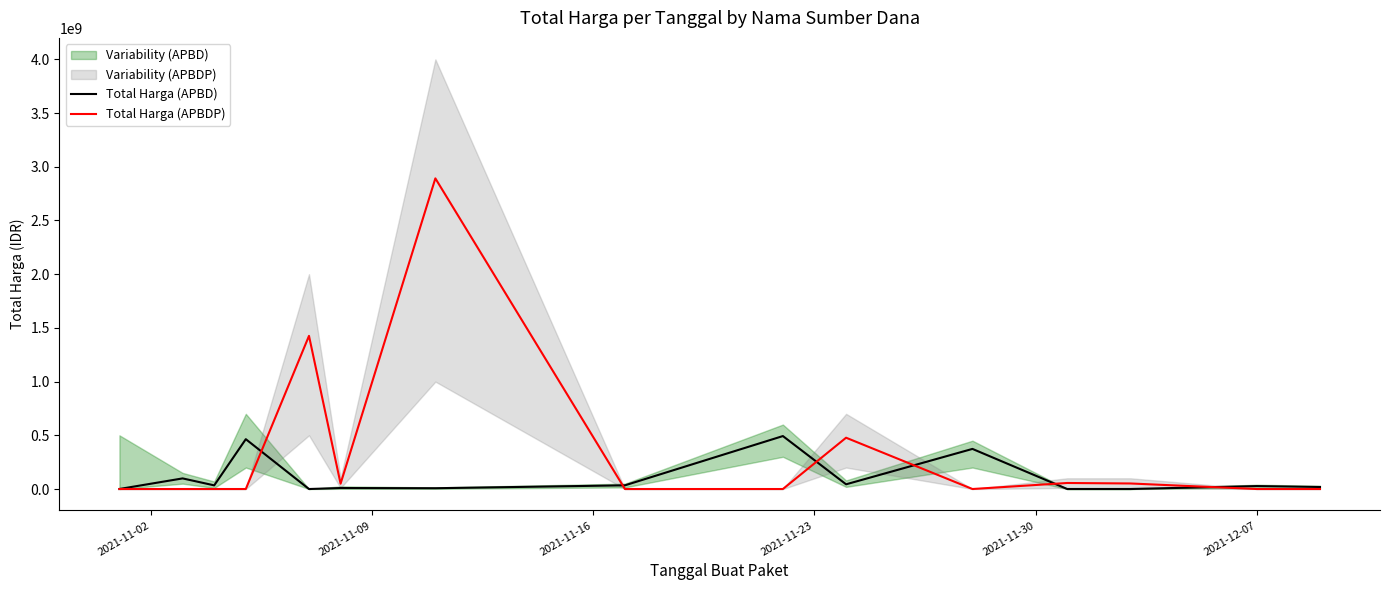

Reading right to left, extract all data points from this chart.

Total Harga (APBD): 18900000	27412000	0	0	373404000	43859200	493000000	34292000	7401240	9180000	0	464002100	34000000	98772570	333600
Total Harga (APBDP): 0	0	51601000	56152800	0	477600000	0	0	2892122000	49730040	1425867900	0	0	0	0